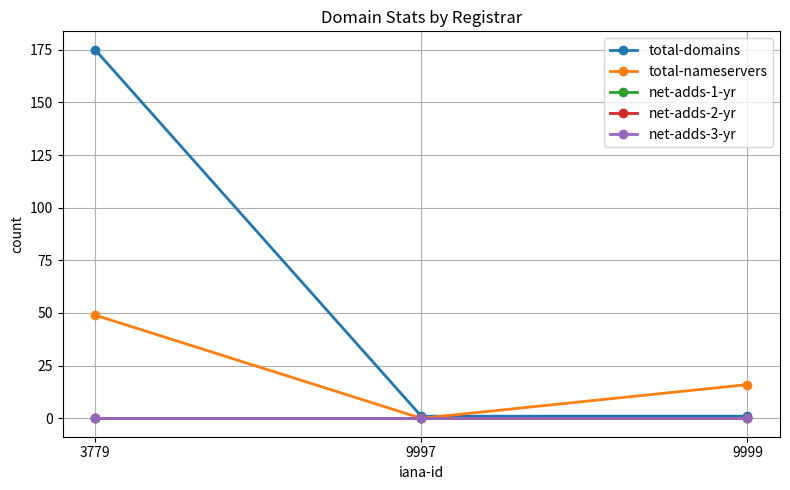

Count the total-nameservers values in the range 0 to 49.

3